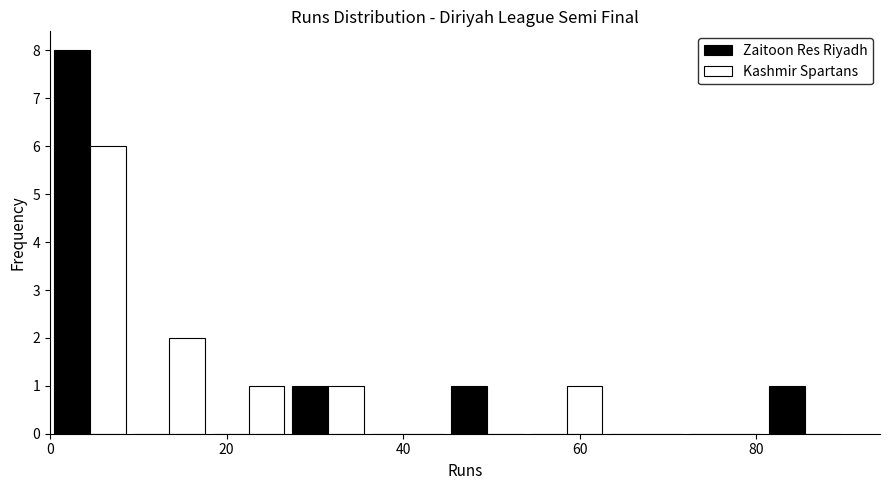

Reading left to right, transcribe this chart: for each range on the x-axis, give the height of each series' bar. Neither the bar edges nor the heights are printed on the chart, so give them approximately, as read against the axes.

0 to 9: Zaitoon Res Riyadh=8	Kashmir Spartans=6
9 to 18: Zaitoon Res Riyadh=0	Kashmir Spartans=2
18 to 27: Zaitoon Res Riyadh=0	Kashmir Spartans=1
27 to 36: Zaitoon Res Riyadh=1	Kashmir Spartans=1
36 to 45: Zaitoon Res Riyadh=0	Kashmir Spartans=0
45 to 54: Zaitoon Res Riyadh=1	Kashmir Spartans=0
54 to 63: Zaitoon Res Riyadh=0	Kashmir Spartans=1
63 to 72: Zaitoon Res Riyadh=0	Kashmir Spartans=0
72 to 81: Zaitoon Res Riyadh=0	Kashmir Spartans=0
81 to 90: Zaitoon Res Riyadh=1	Kashmir Spartans=0